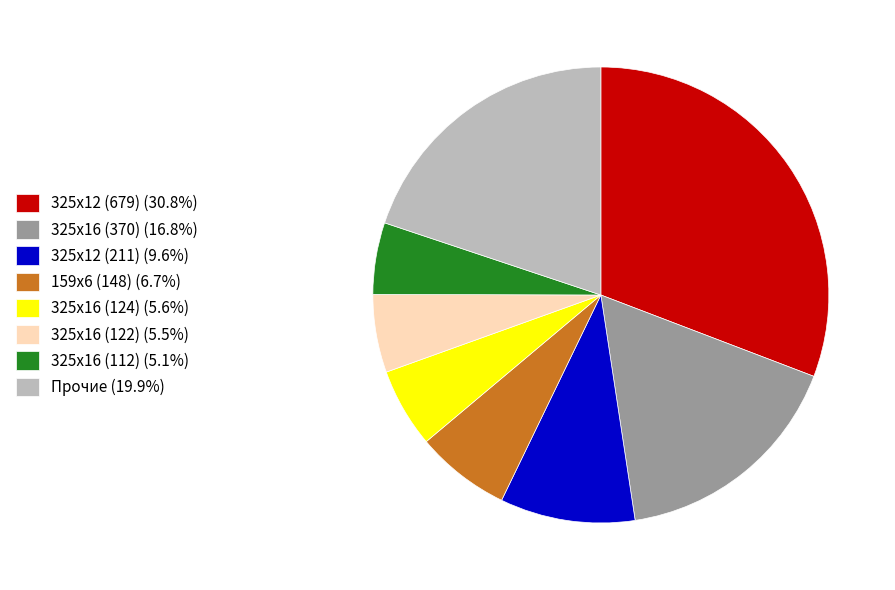

Is the sum of 159х6 (148) (6.7%) and 325х16 (122) (5.5%) greater than half?

No